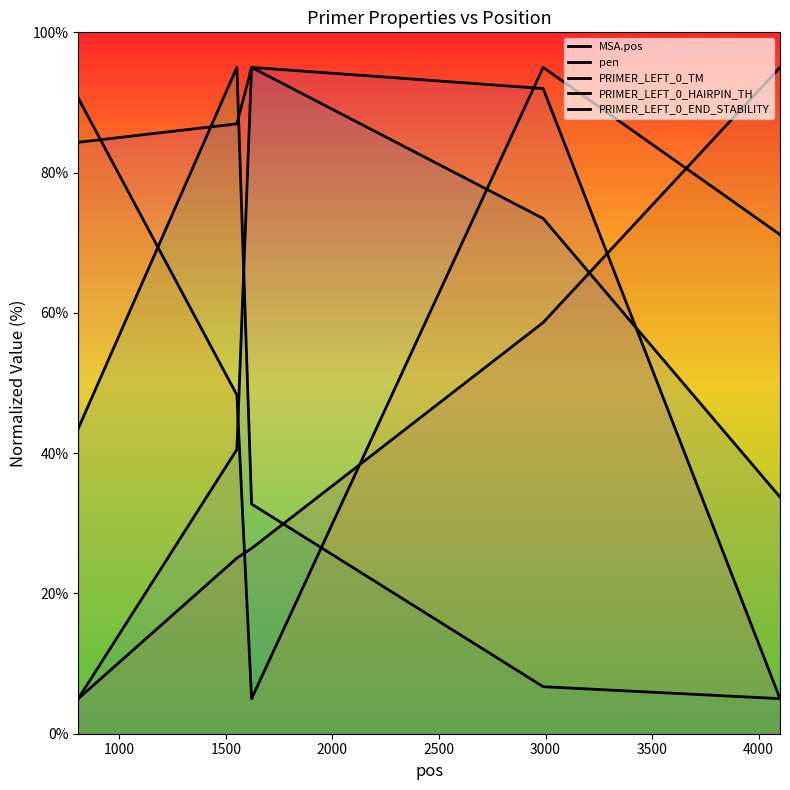

What is the sum of the PRIMER_LEFT_0_END_STABILITY values at 2500 and 2000?

166.2